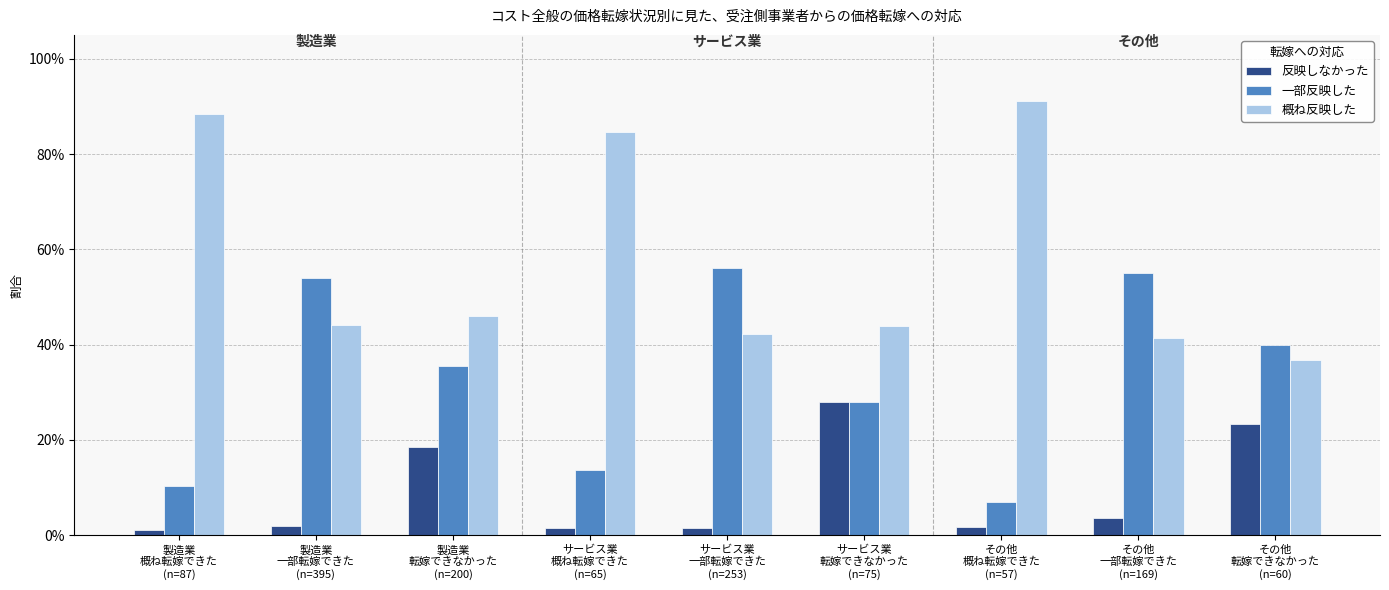

At how many categories does at least one series exceed 0?

9